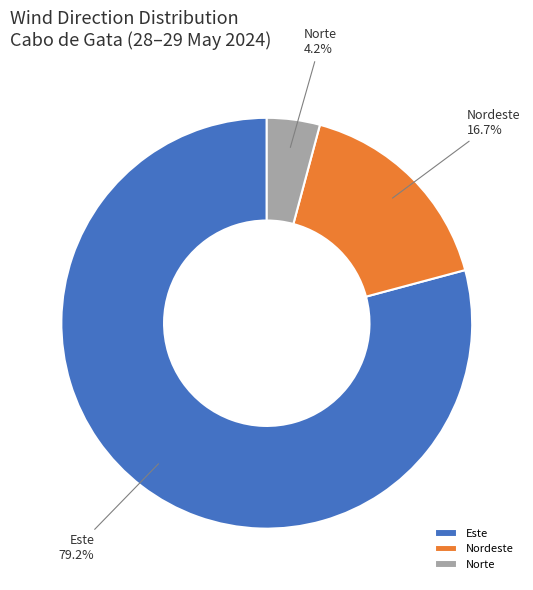

What portion of the pie excludes Nordeste?

83.3%